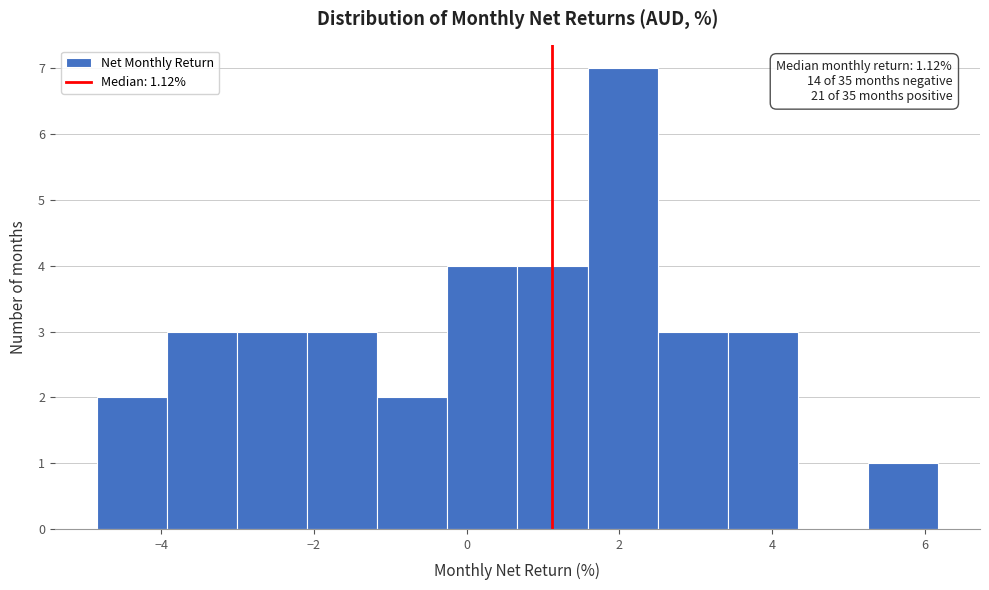

Over which range of the x-axis is the bar tallest?

1.6 to 2.6